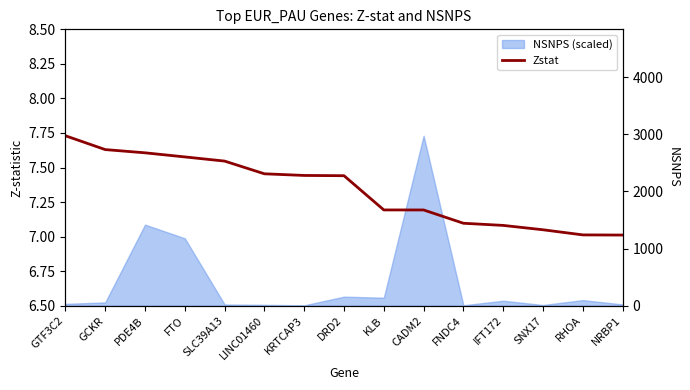

What is the approximate value at SNX17?

7.0